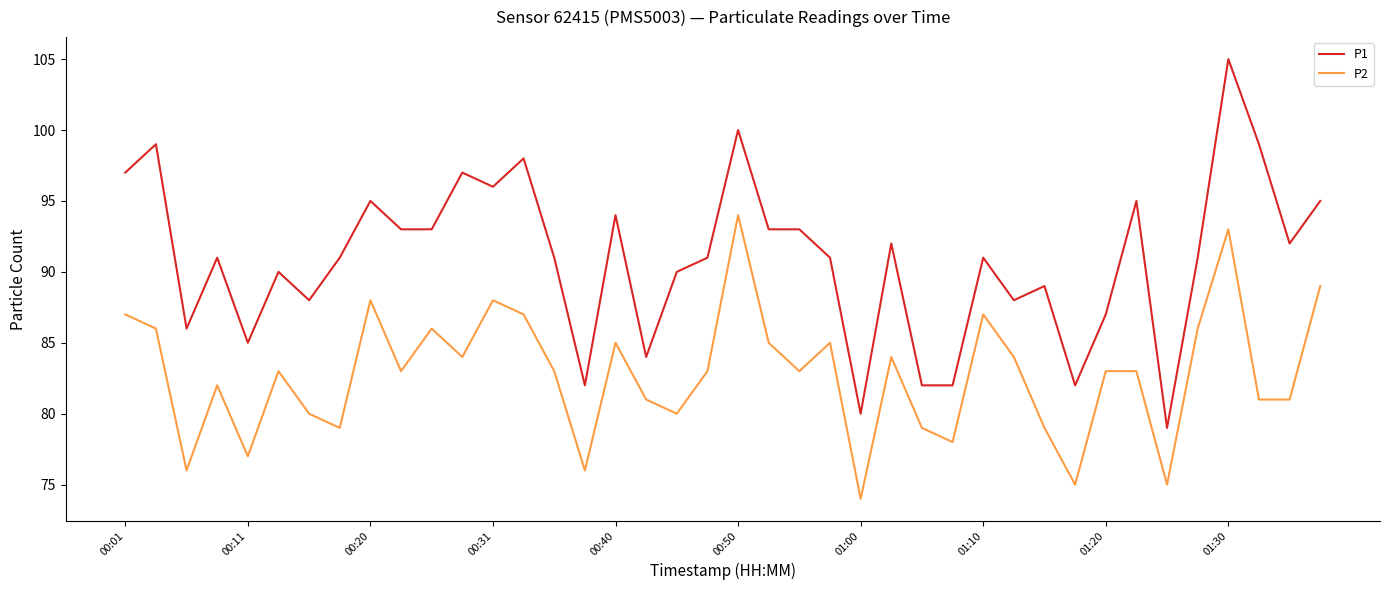

List the series in order of their overall mean, highest first.

P1, P2